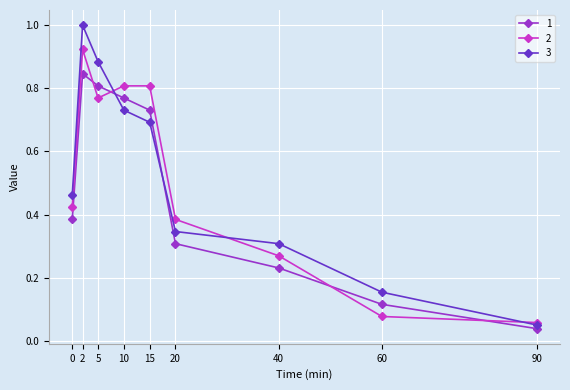

Where do 2 and 1 first cross each other?

2 and 5